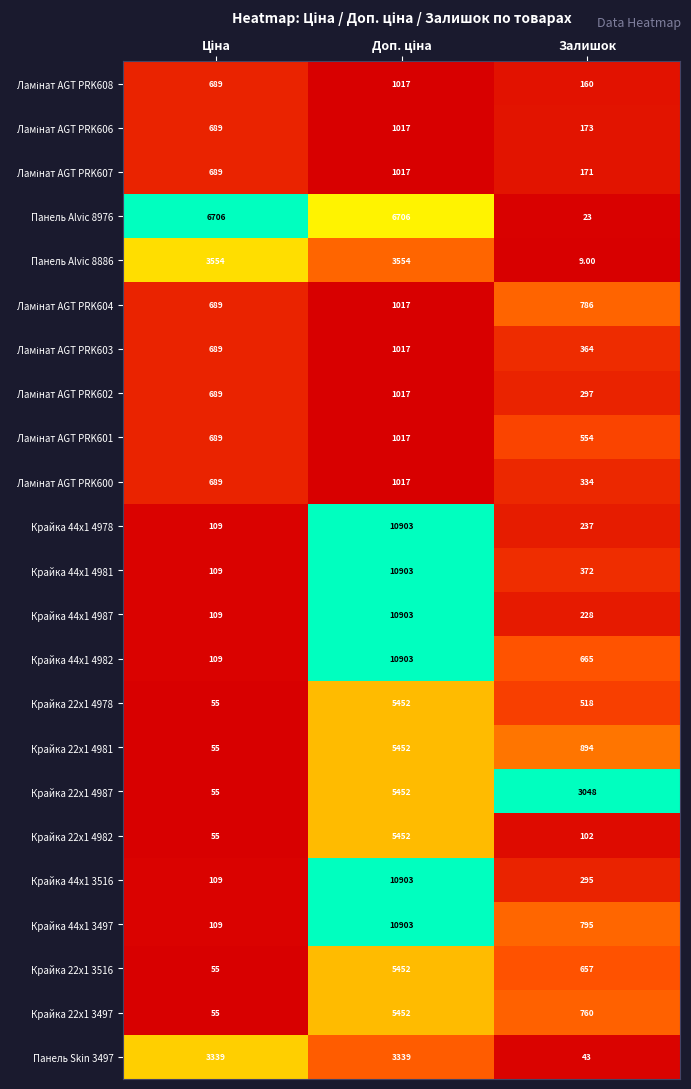

Which series has the largest total across all categories?

Панель Alvic 8976